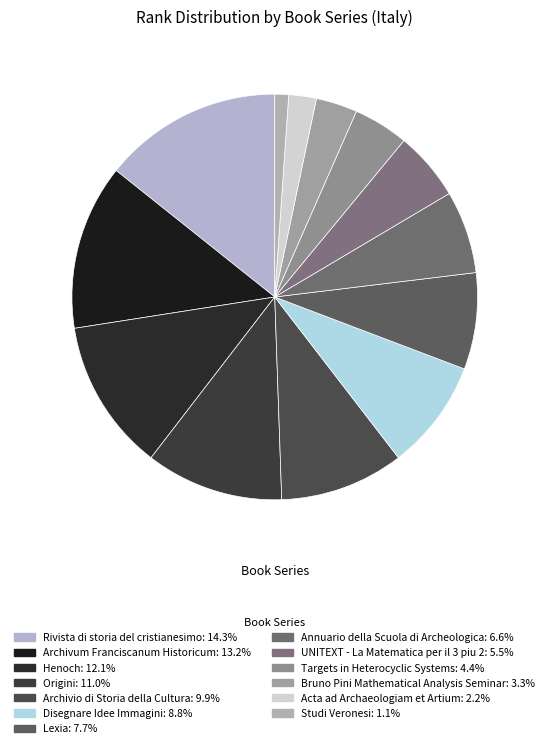

How many segments does this pie chart have?

13